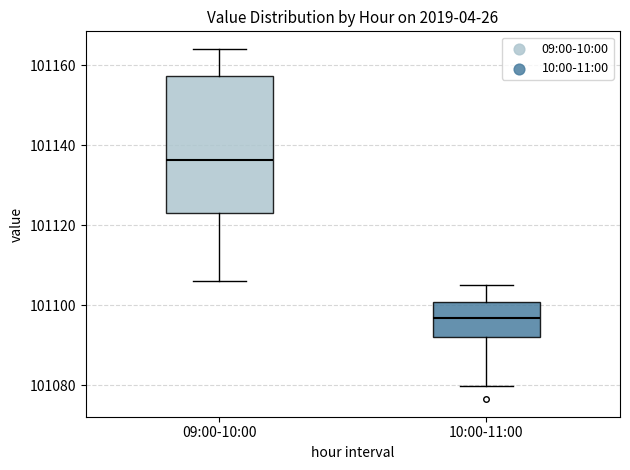

Reading left to right, read every box against the y-axis: the position of its median line, the range the box covers, and the ends of its whiskers. The values are not printed on the chart, so give them approximately, as read against the axis.

09:00-10:00: median 101136, box 101124 to 101158, whiskers 101106 to 101164
10:00-11:00: median 101096, box 101092 to 101100, whiskers 101080 to 101106